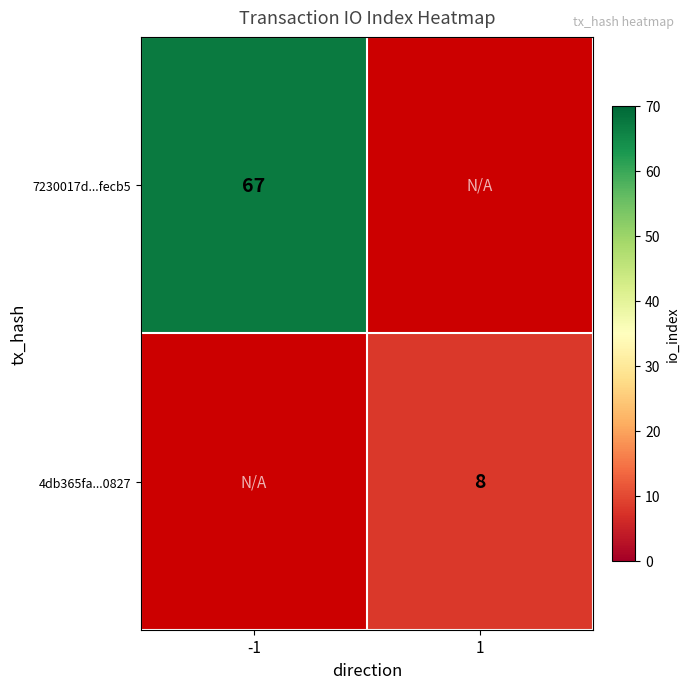

The 4db365fa...0827 series shows 5 at 1. True or false?

False